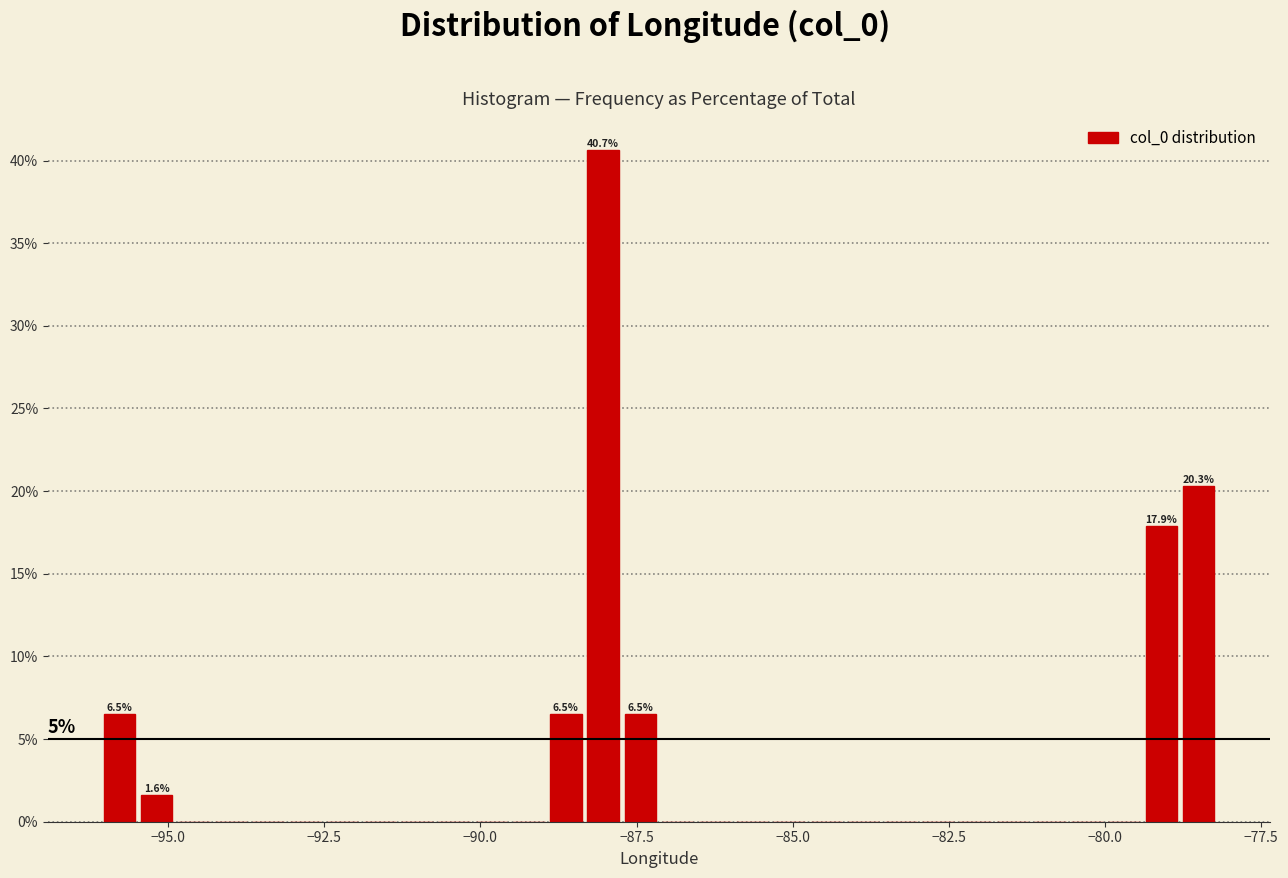

Around what value on the x-axis is the tallest bar? Give the approximate position of its centre, as read against the axis.

-88.0